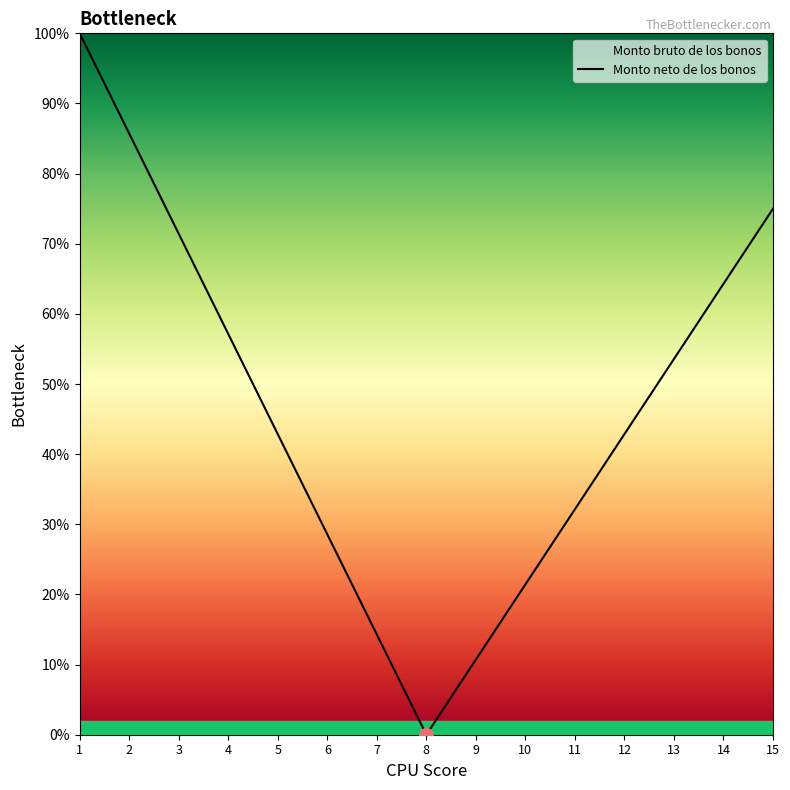

At which category does the chart reach its peak across all series?

1